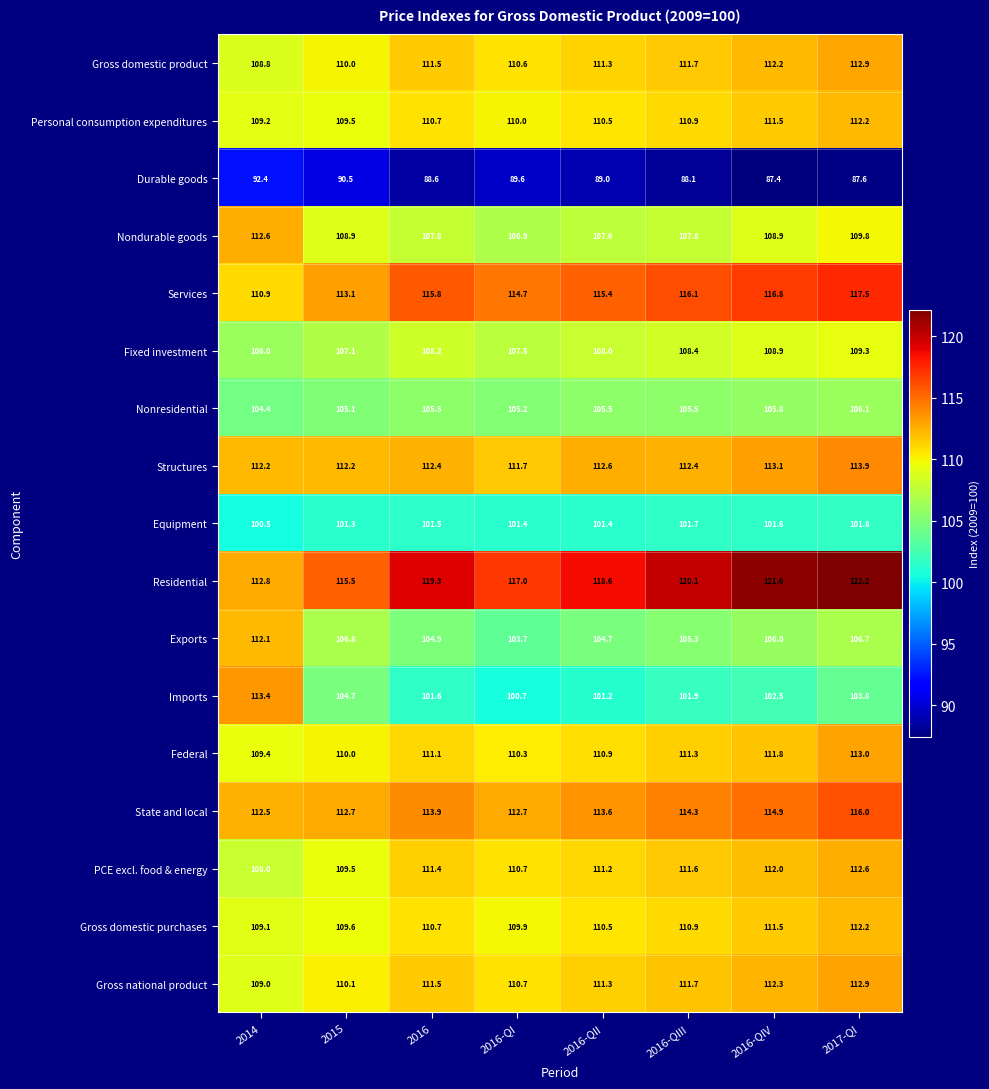

What is the spread (max minus min) of values at 2016-QI?

27.4